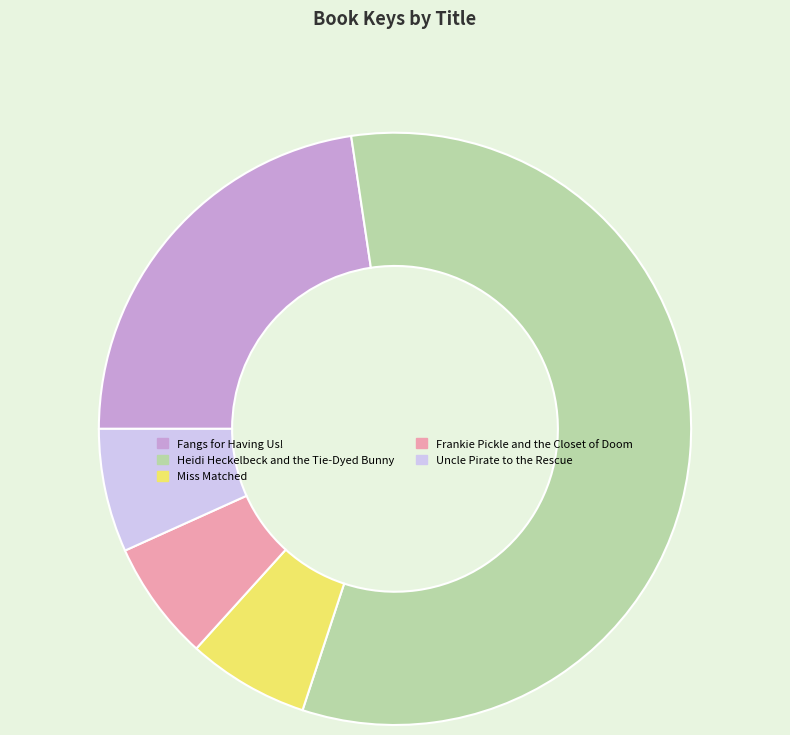

What is the ratio of the value at Frankie Pickle and the Closet of Doom to the value at Miss Matched?

1.0